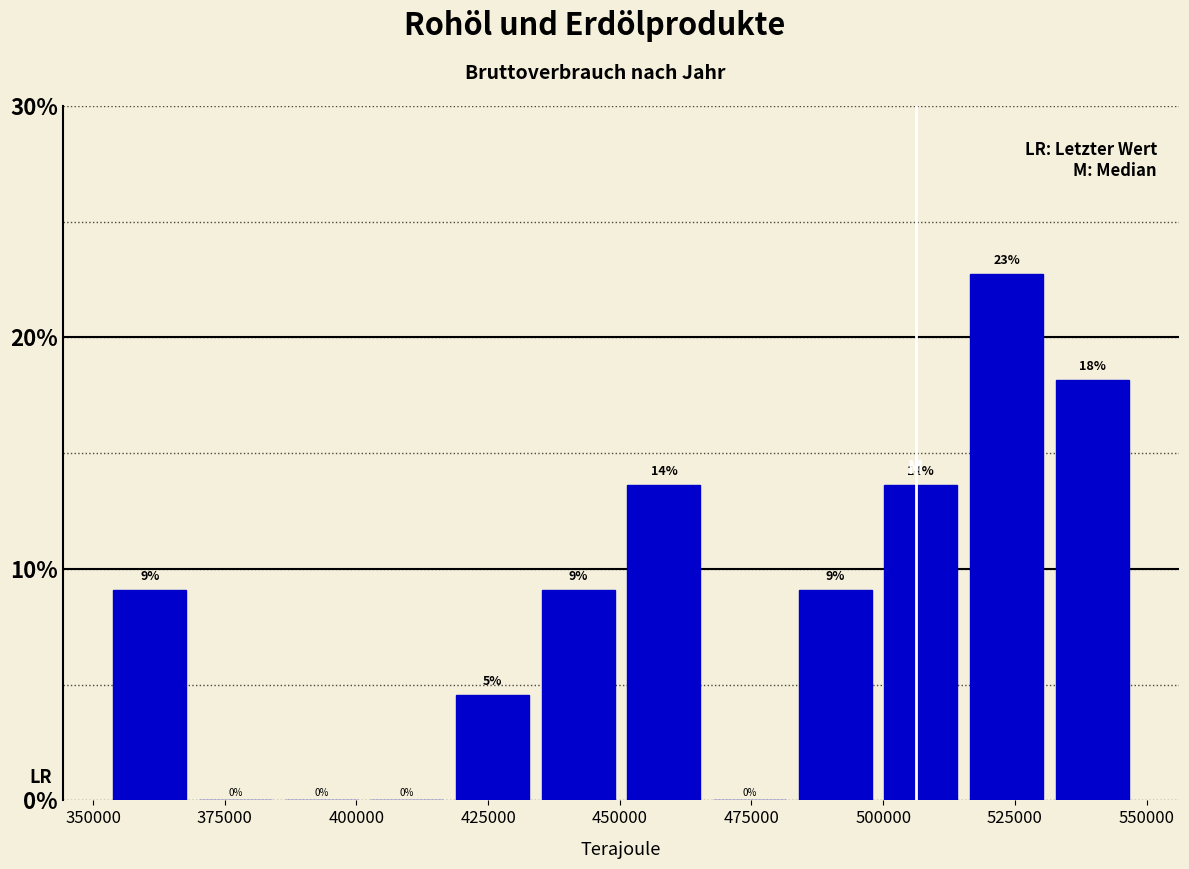

Read against the x-axis, roughly where is the centre of the tallest bar?

525000